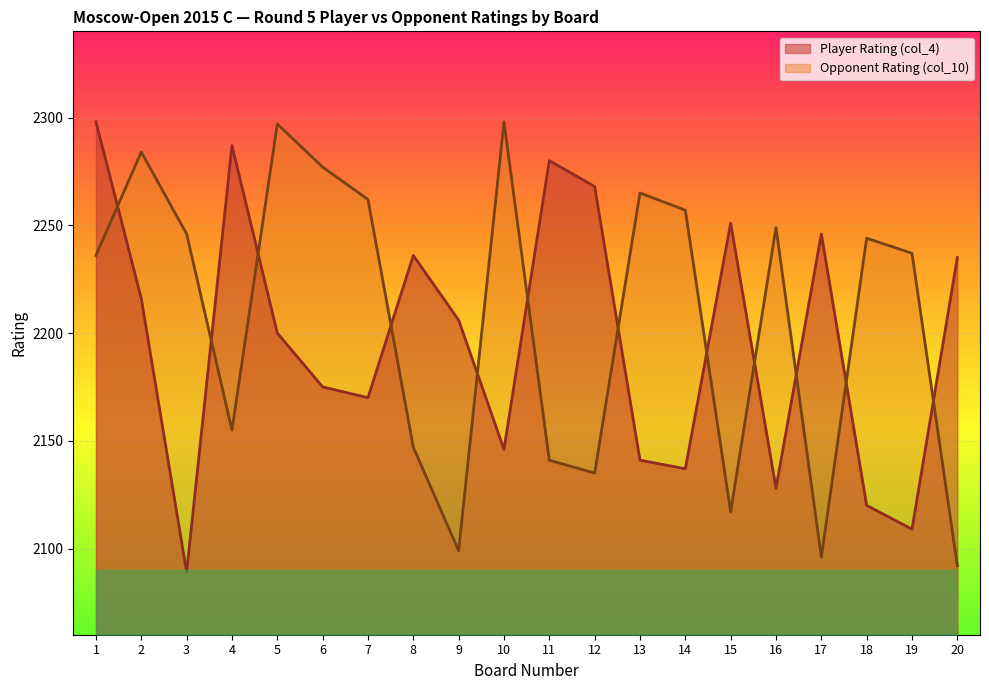

How many interior local valleys does the Player Rating (col_4) series have?

6